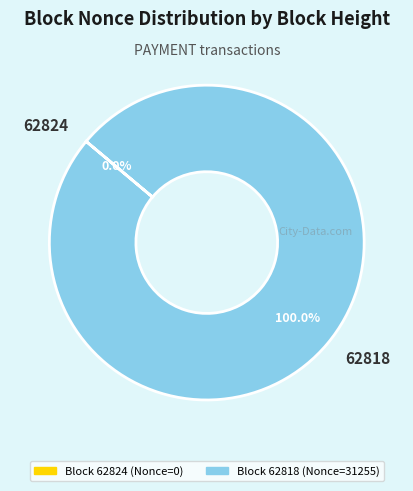

Does 62818 account for over 50% of the chart?

Yes